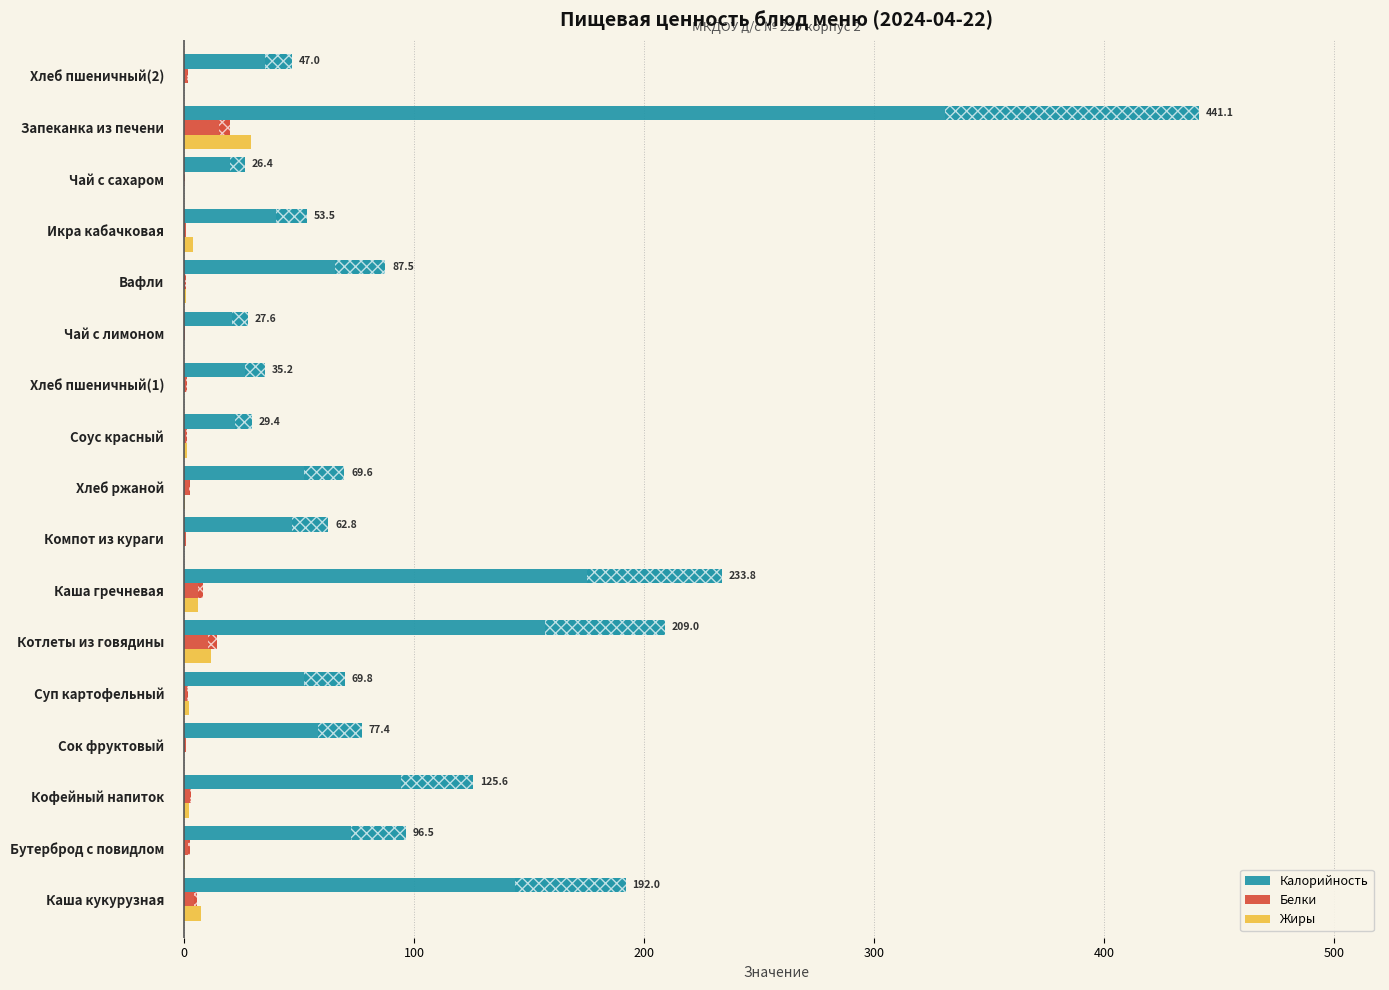

How many distinct data groups are displayed?

3